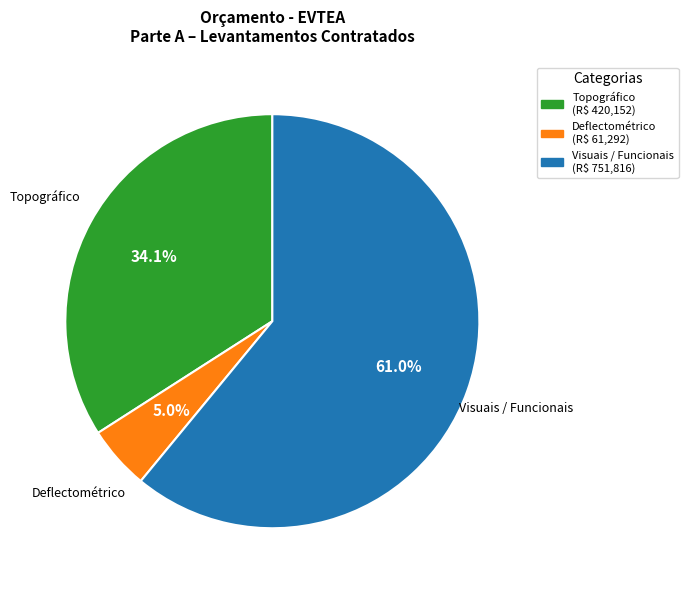

To the nearest percent, what is the average slice percentage?

33%